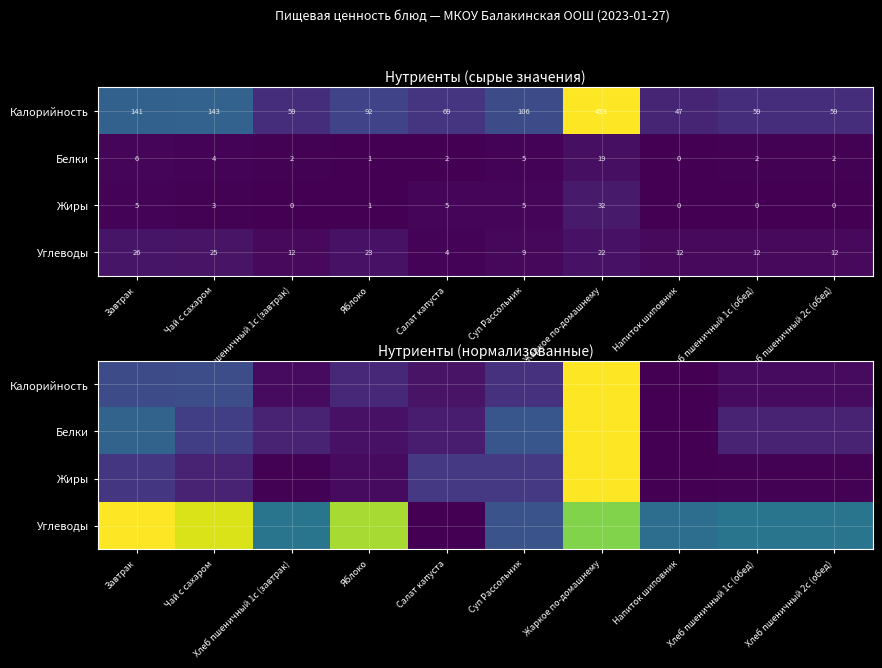

True or false: Жиры has a value of 0.0 at Хлеб пшеничный 1с (завтрак).

True